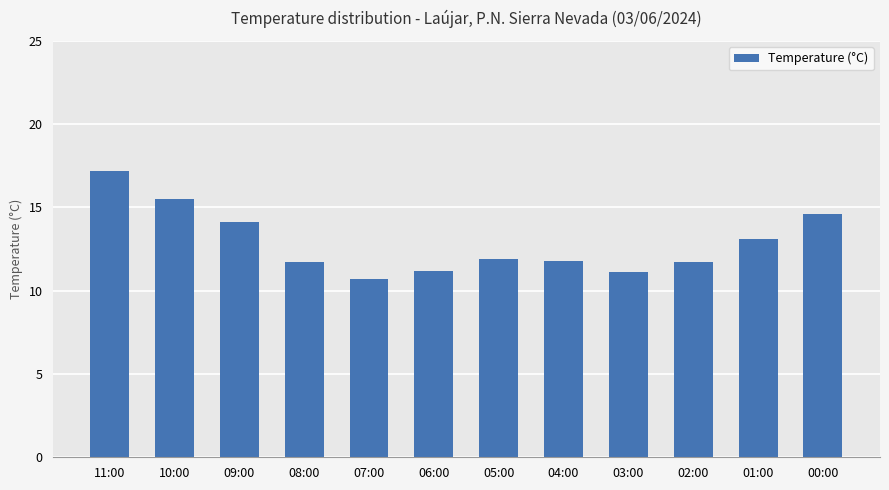

The value at 02:00 is 11.7. True or false?

True